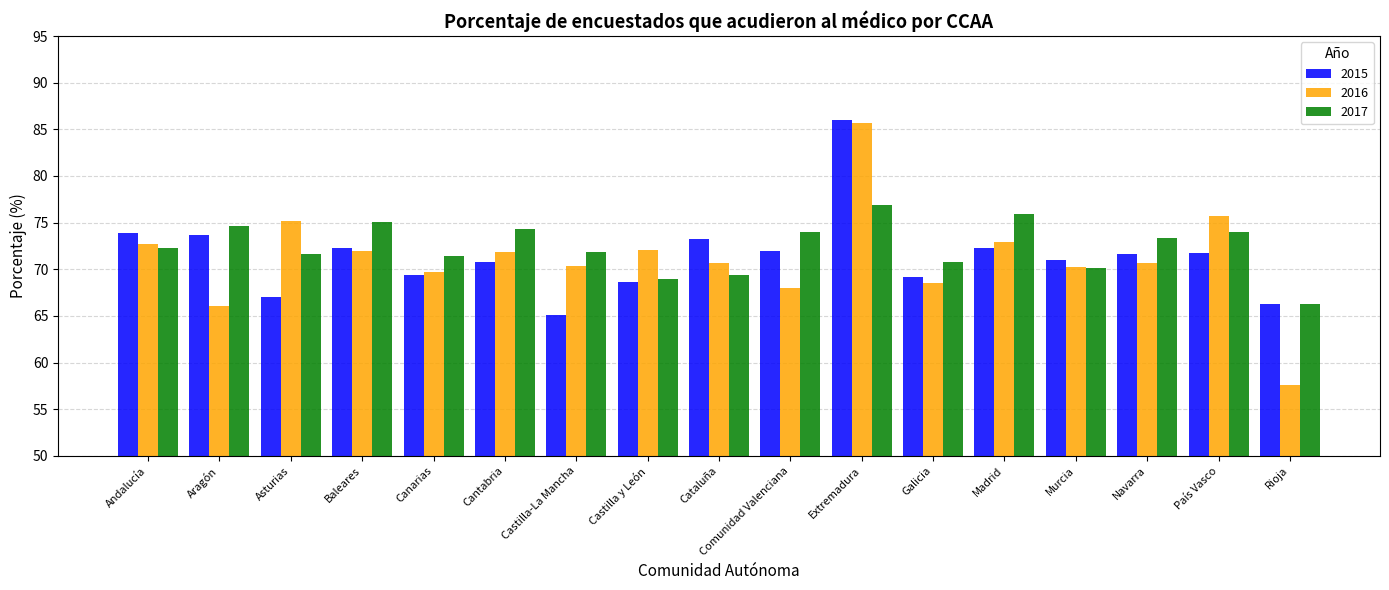

Which series has the widest spread of values?

2016